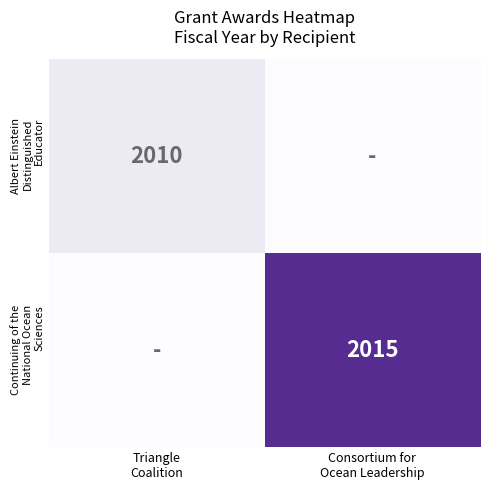

What is the difference between the Albert Einstein Distinguished Educator values at Triangle Coalition and Consortium for Ocean Leadership?

2010